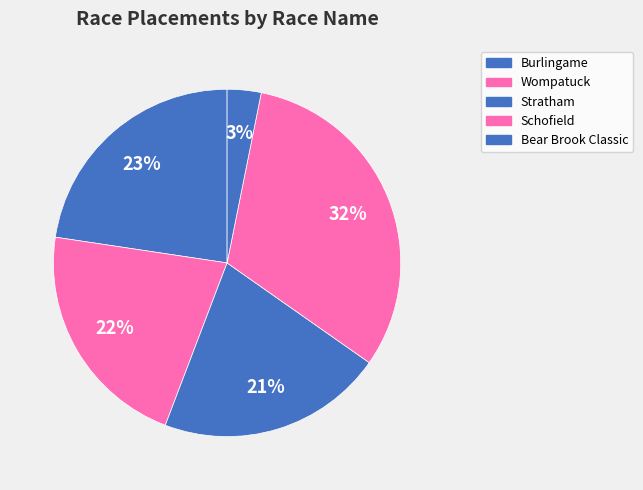

How many slices are in this pie chart?

5